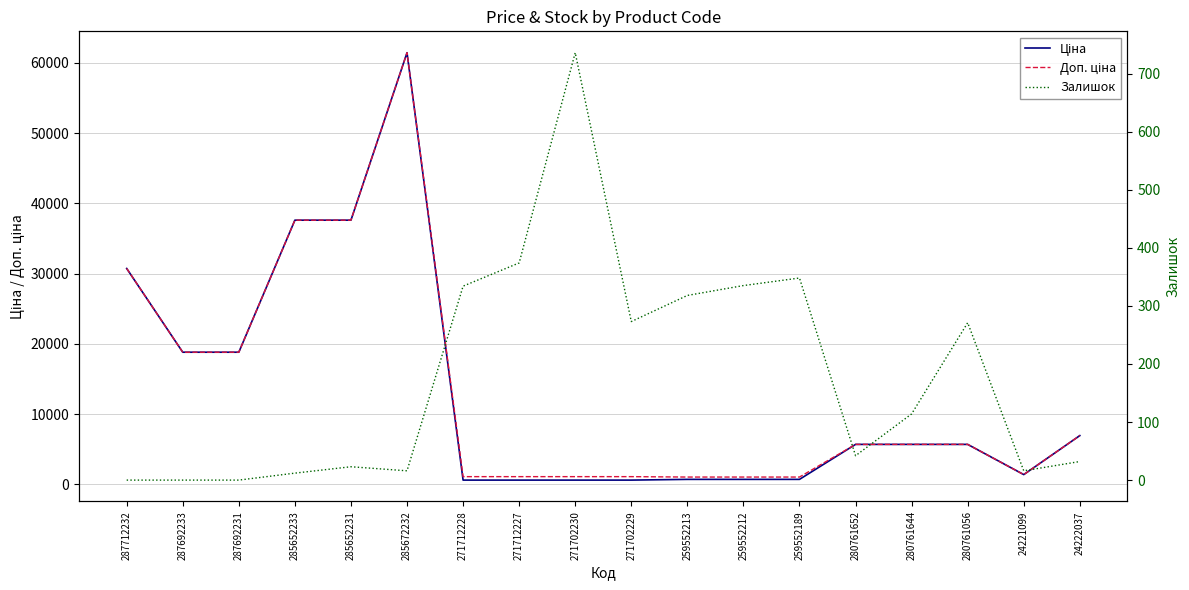

What is the total value across all series at 24221099?

2766.4